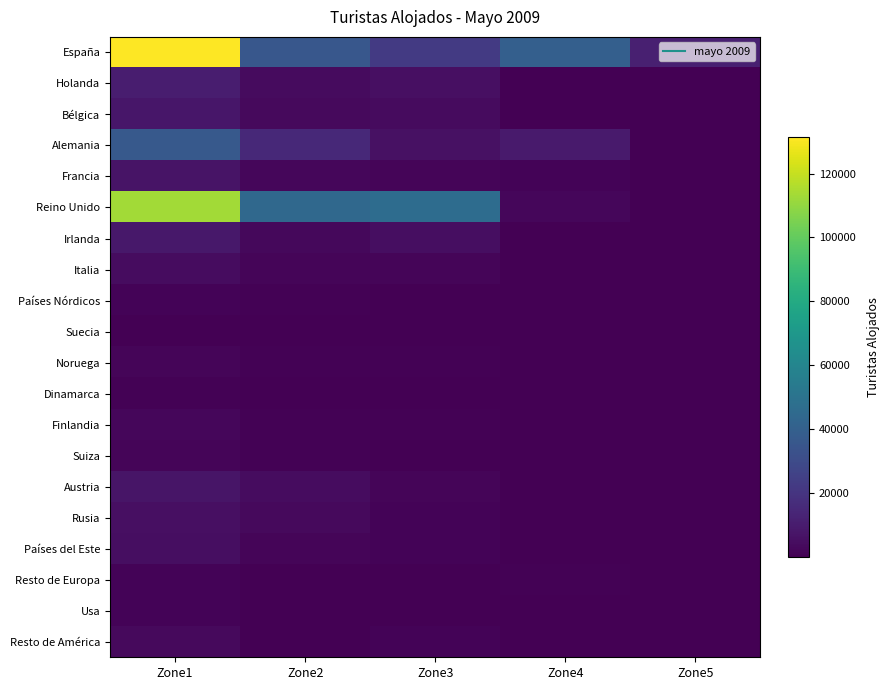

What is the smallest value displayed?

13